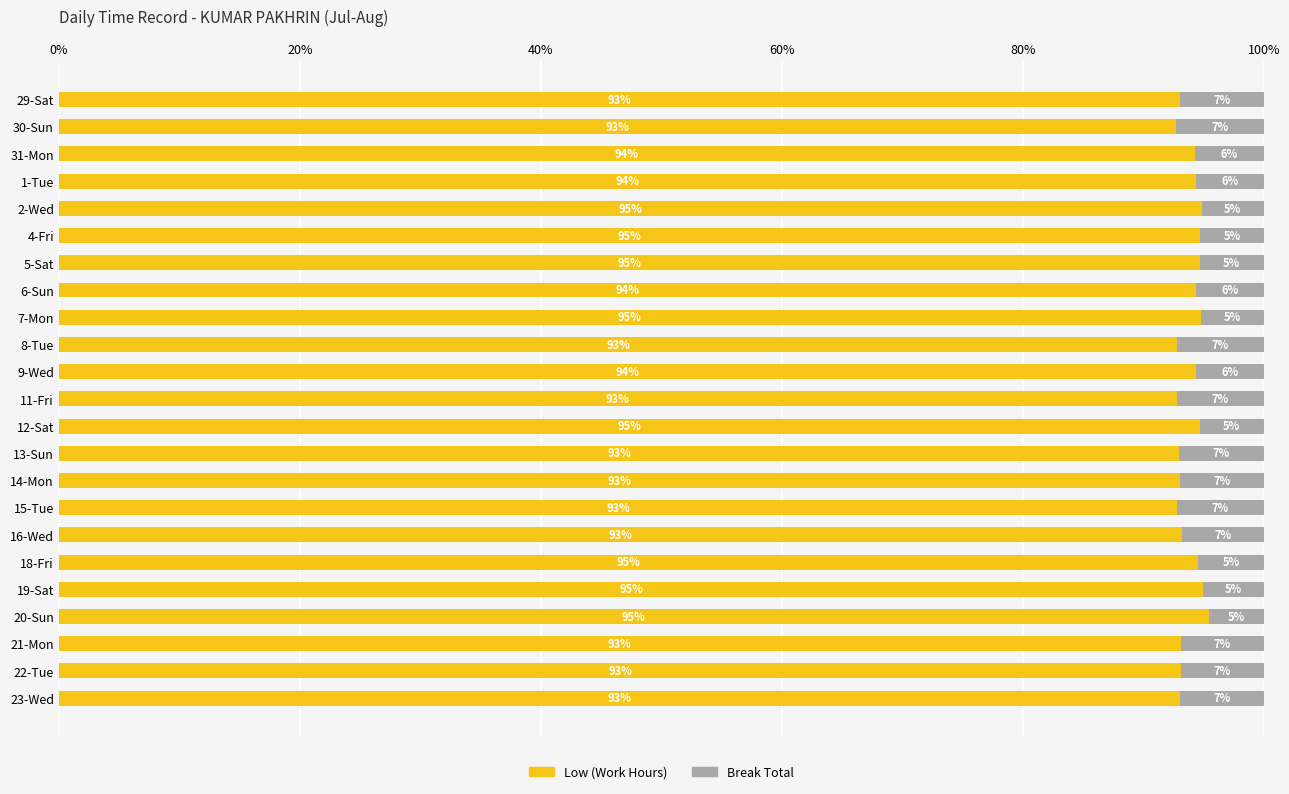

What value does the Low (Work Hours) series have at 29-Sat?

93.0